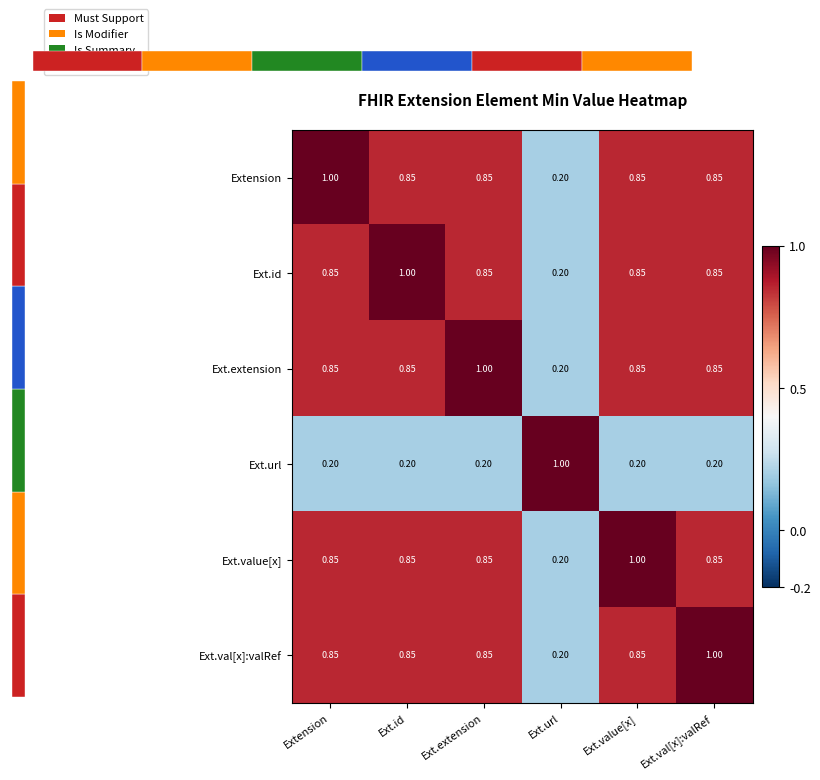

Where is Extension nearest to the value 0?

Ext.url